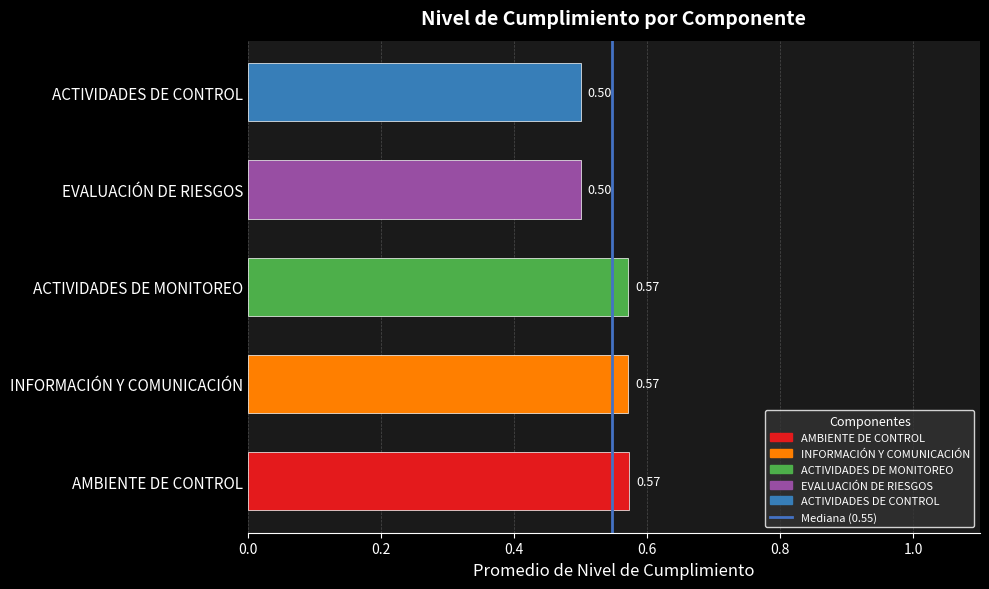

Between AMBIENTE DE CONTROL and ACTIVIDADES DE CONTROL, which is larger?

AMBIENTE DE CONTROL